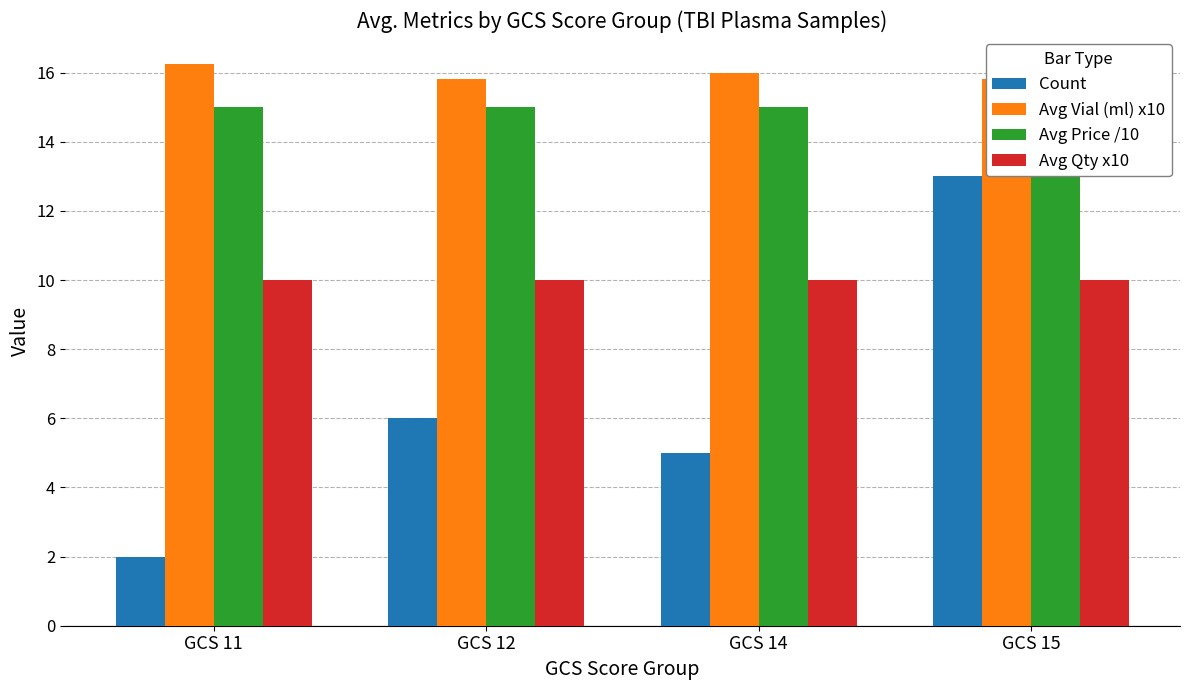

What is the highest value of the Avg Vial (ml) x10 series?

16.2